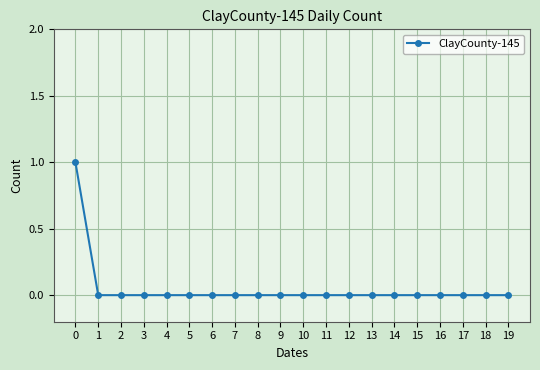

Is it true that the value at 10 is -1?

False